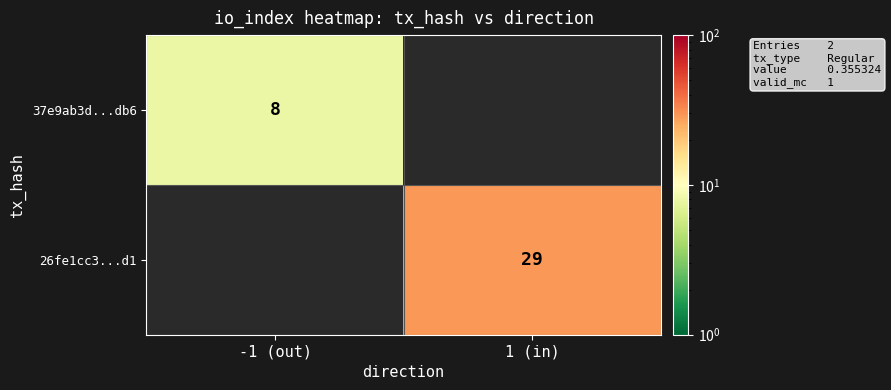

At how many categories does at least one series exceed 20?

1